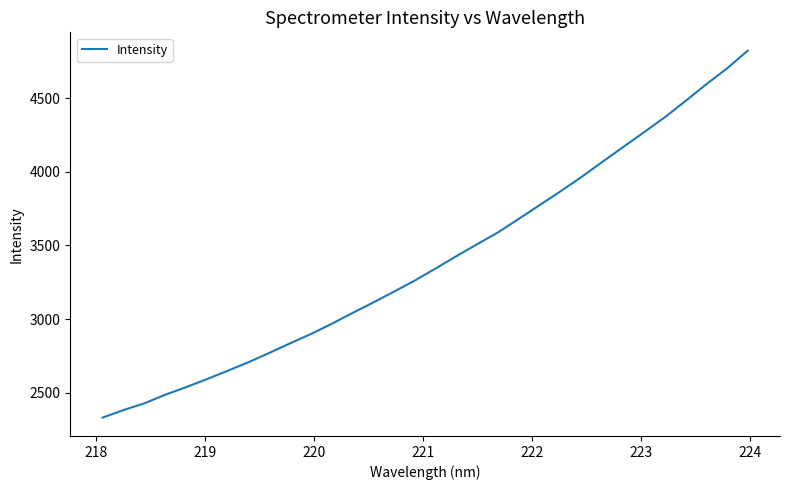

What is the difference between the maximum and minimum values?

2494.1